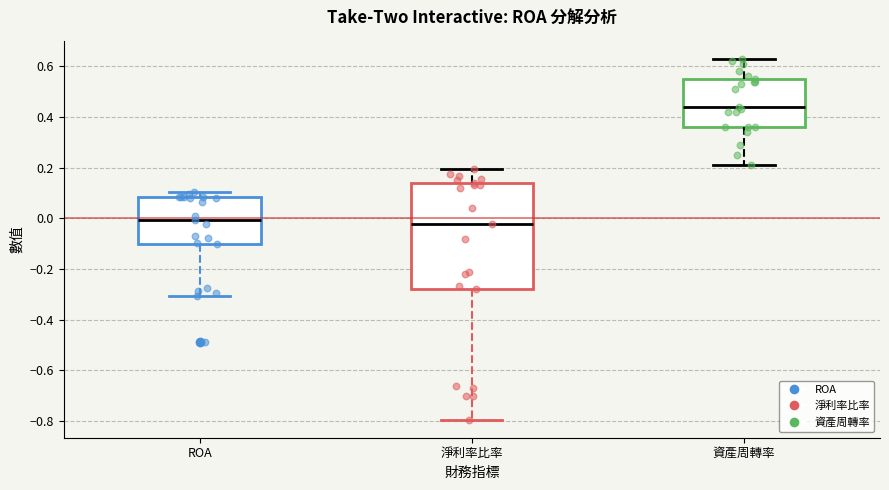

Reading left to right, transcribe this box plot: for each box, give where its median line is, the range the box spans, and where its two whiskers end, as read against the y-axis. The values are not printed on the chart, so give them approximately, as read against the axis.

ROA: median 0.00, box -0.10 to 0.08, whiskers -0.30 to 0.10
淨利率比率: median -0.02, box -0.28 to 0.14, whiskers -0.80 to 0.20
資產周轉率: median 0.44, box 0.36 to 0.56, whiskers 0.22 to 0.64